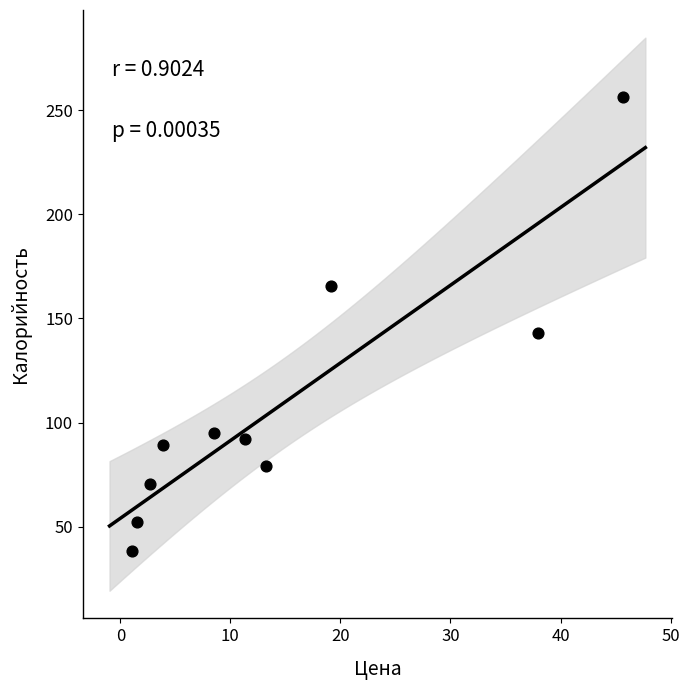

What Y value in the scatter plot is closest to 147?

143.0